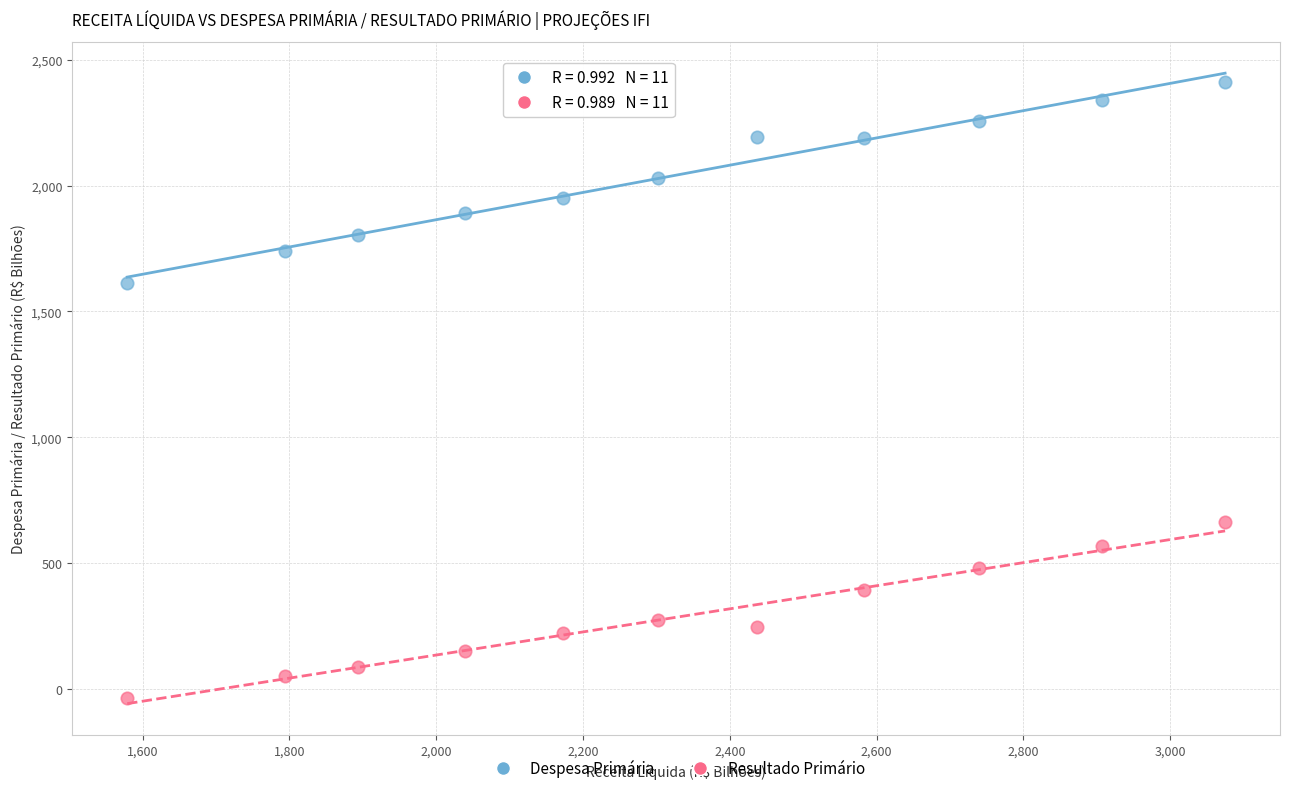

Across all data points, what is the range of X values (max minus min)?

1495.5